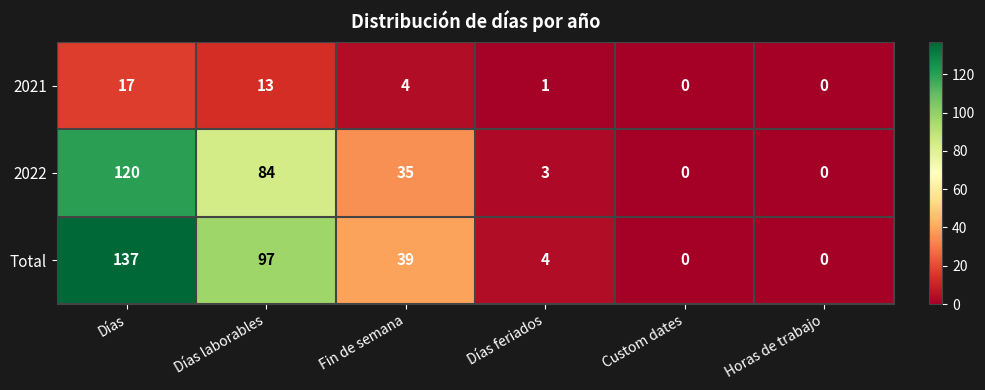

The 2022 series shows 120 at Días. True or false?

True